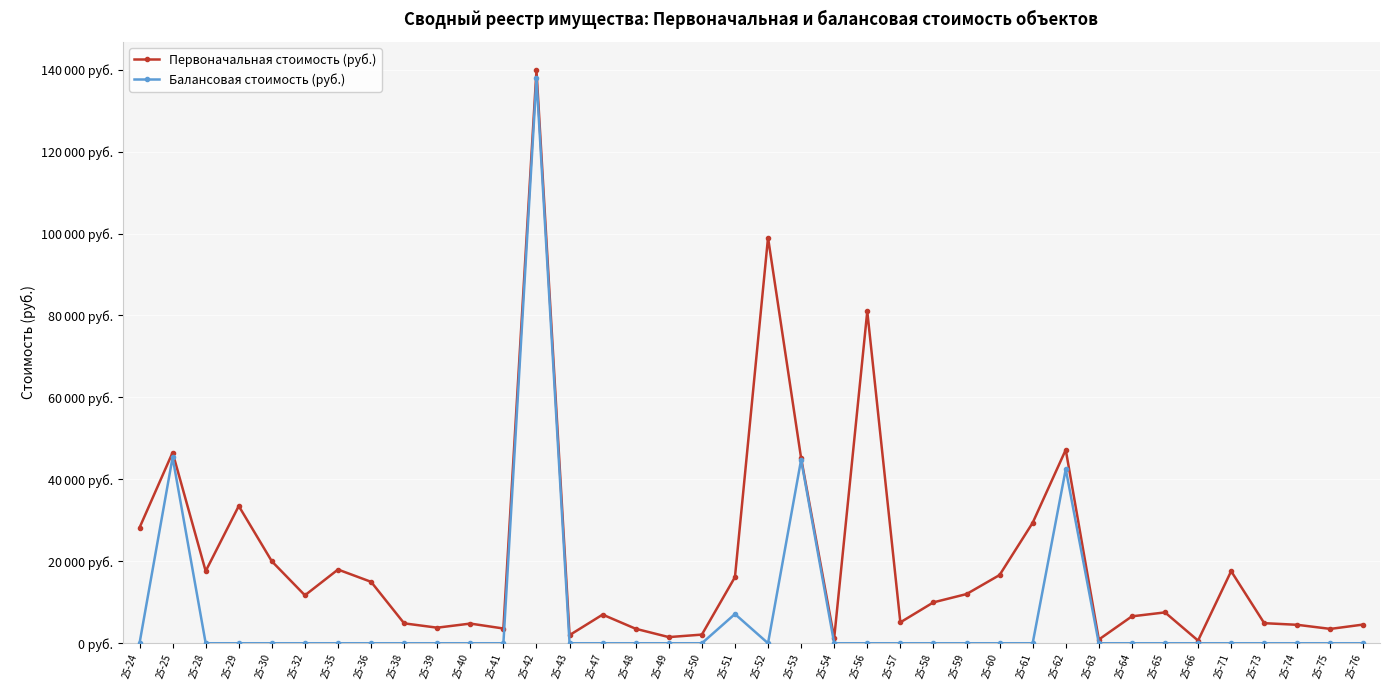

True or false: Балансовая стоимость (руб.) has a value of -55764.2 at 25-61.

False